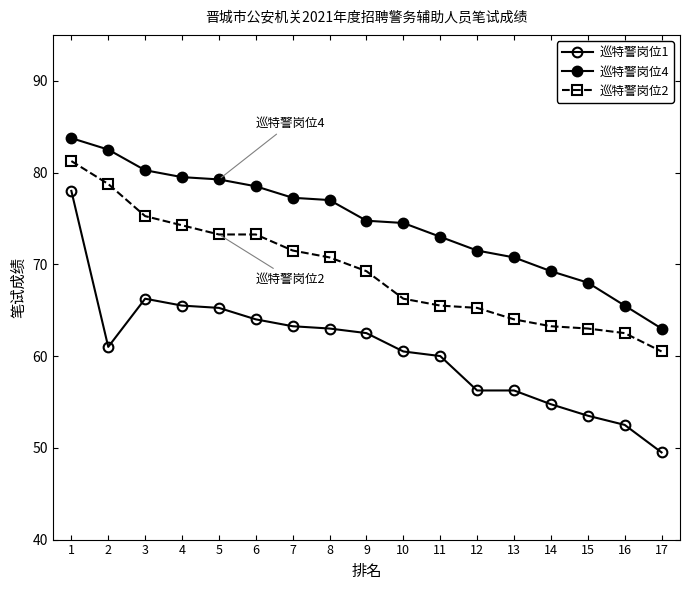

True or false: 巡特警岗位1 and 巡特警岗位2 cross at least once.

False